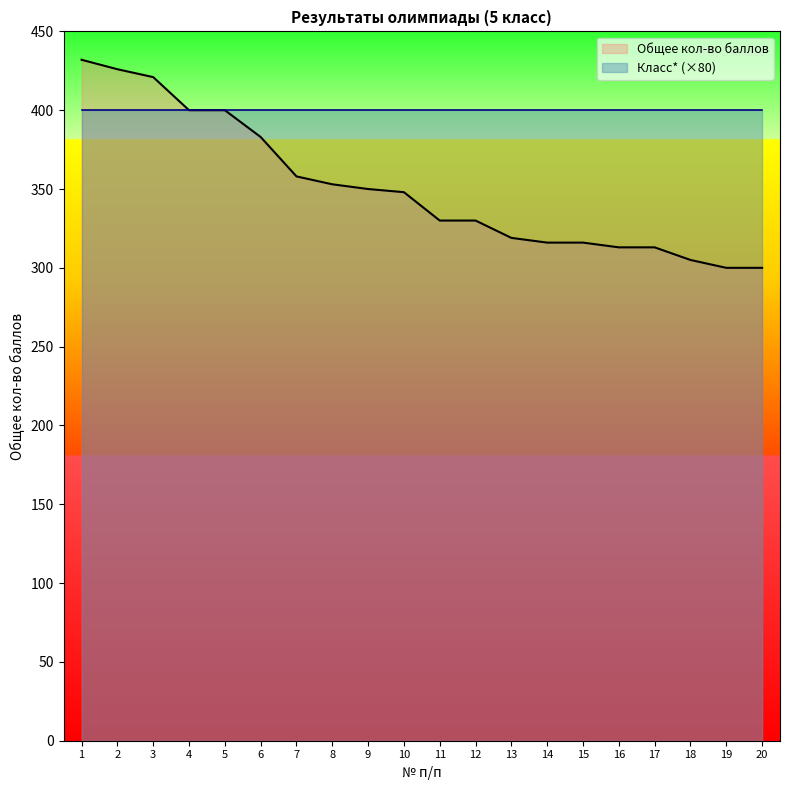

Reading left to right, extract all data points from this chart.

432	426	421	400	400	383	358	353	350	348	330	330	319	316	316	313	313	305	300	300